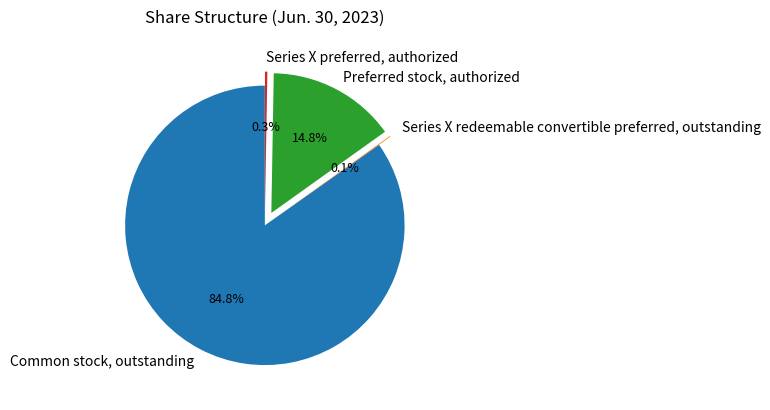

How much of the chart is everything except Preferred stock, authorized?

85.2%